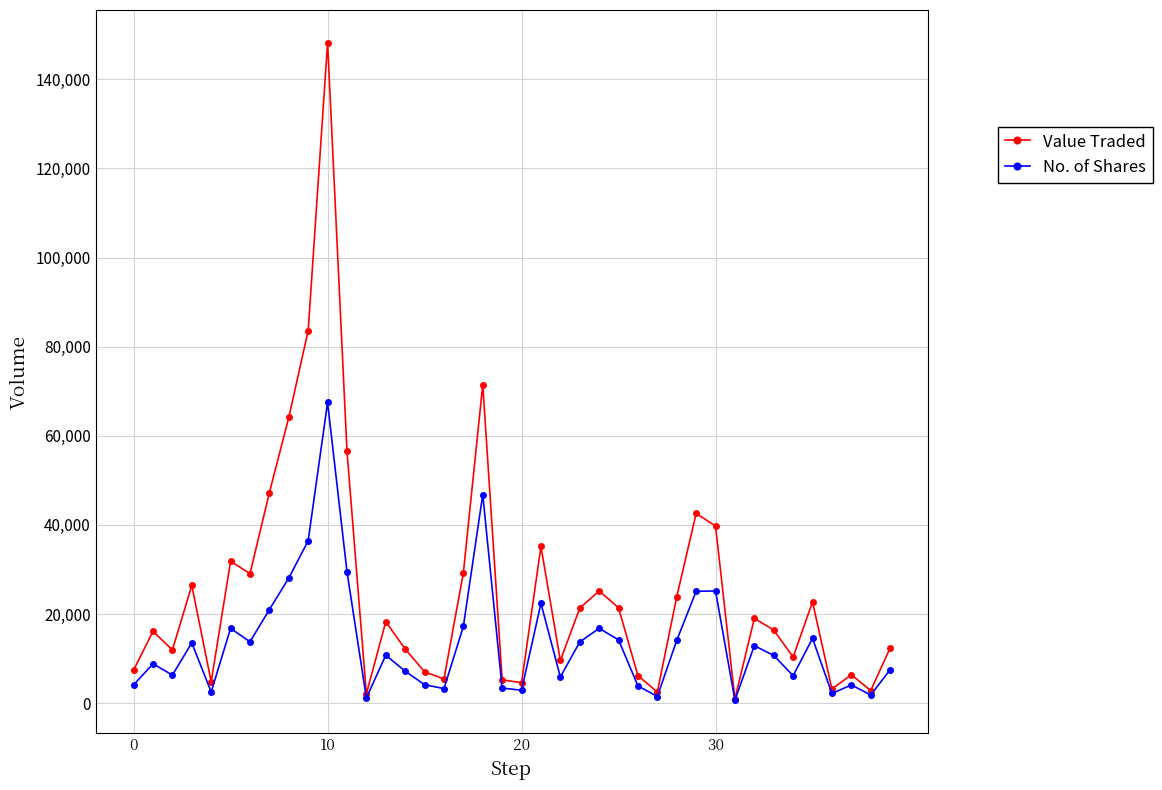

What is the difference between the maximum and second lowest values in the No. of Shares series?

66311